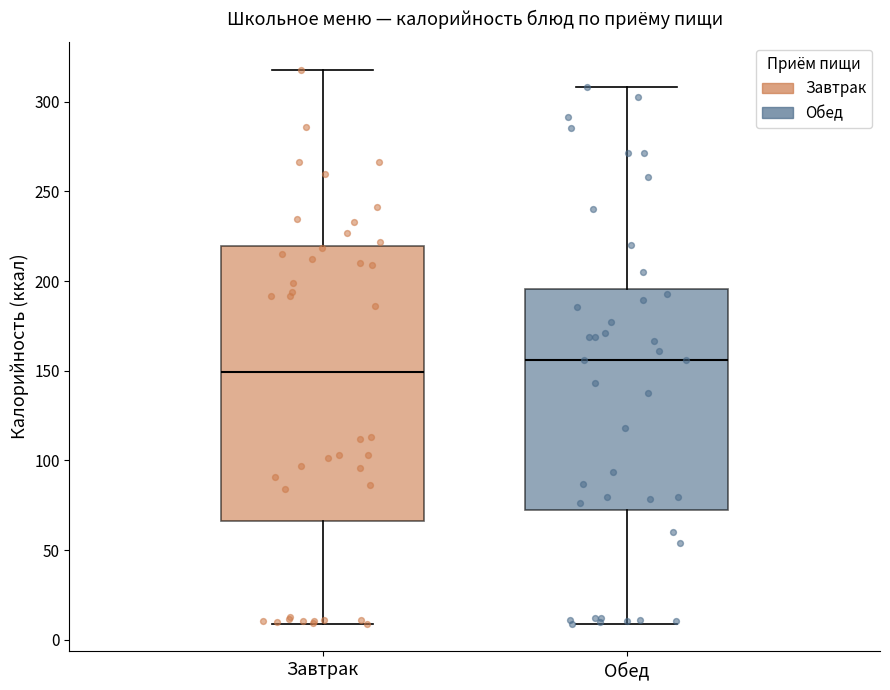

Which box is the tallest, from its lower edge to its upper edge?

Завтрак